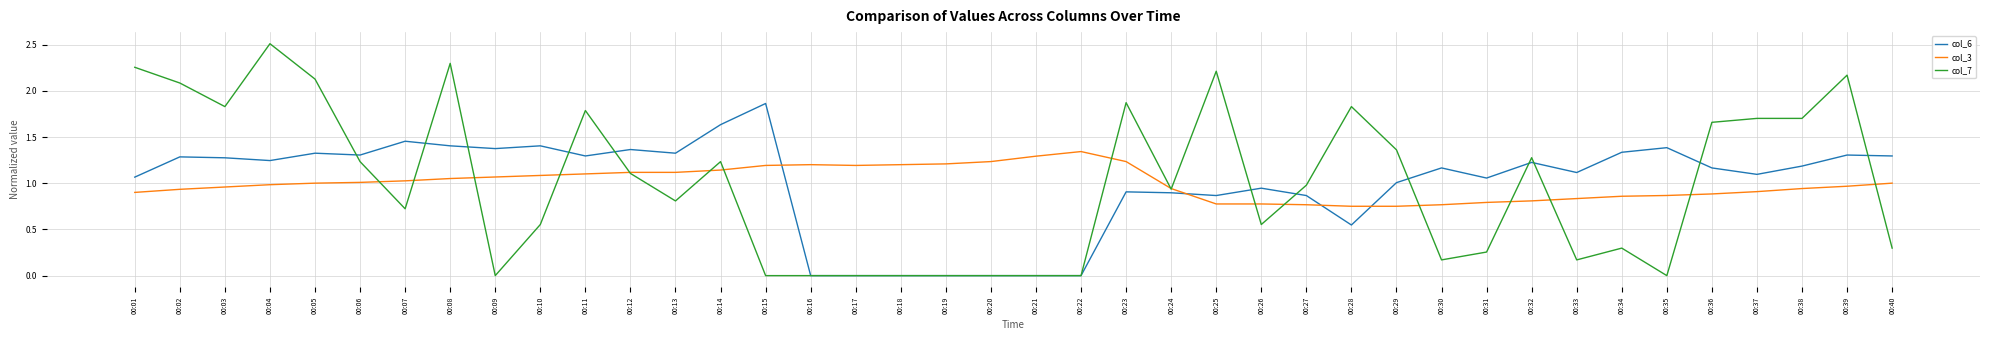

Which series has the widest spread of values?

col_7